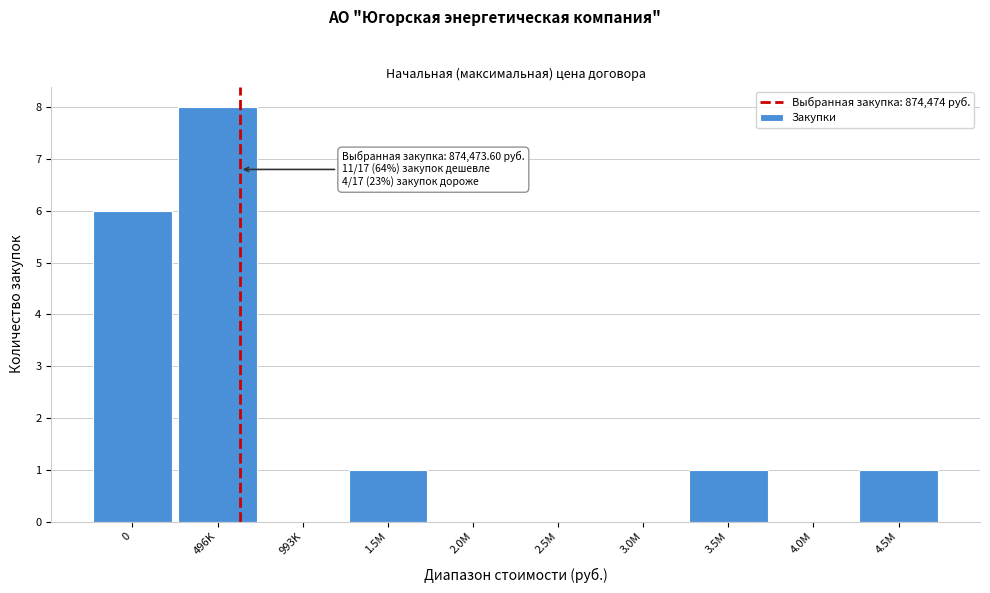

Reading left to right, what are all the values shown in this chart?

0=6	496K=8	993K=0	1.5M=1	2.0M=0	2.5M=0	3.0M=0	3.5M=1	4.0M=0	4.5M=1